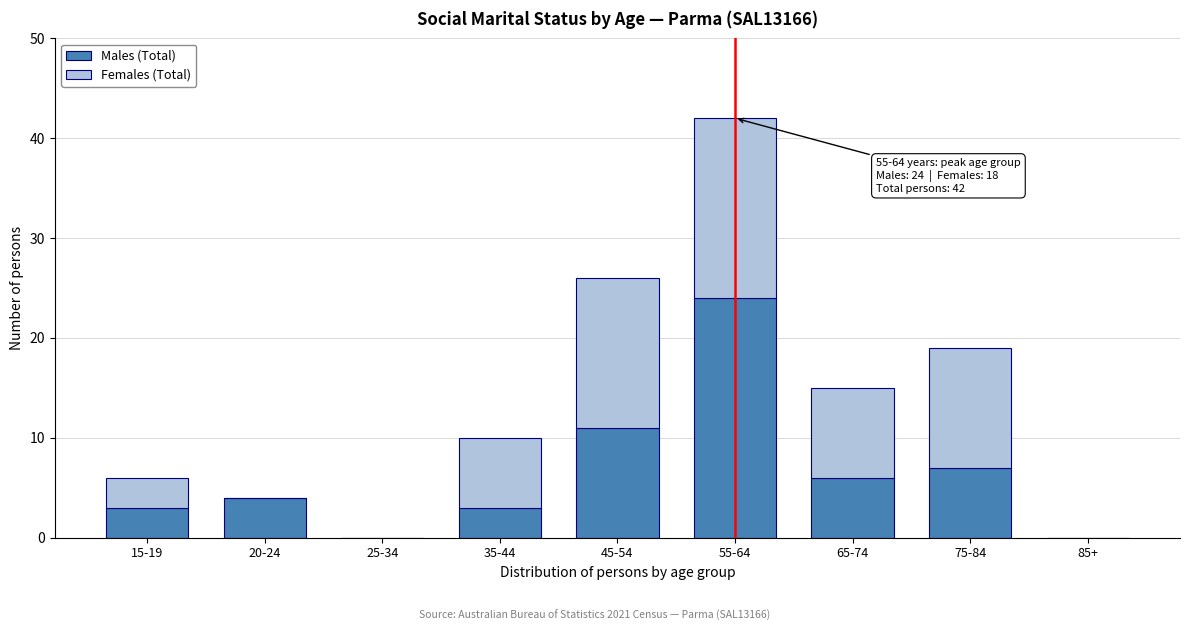

Reading left to right, transcribe the values for Males (Total).

15-19=3	20-24=4	25-34=0	35-44=3	45-54=11	55-64=24	65-74=6	75-84=7	85+=0